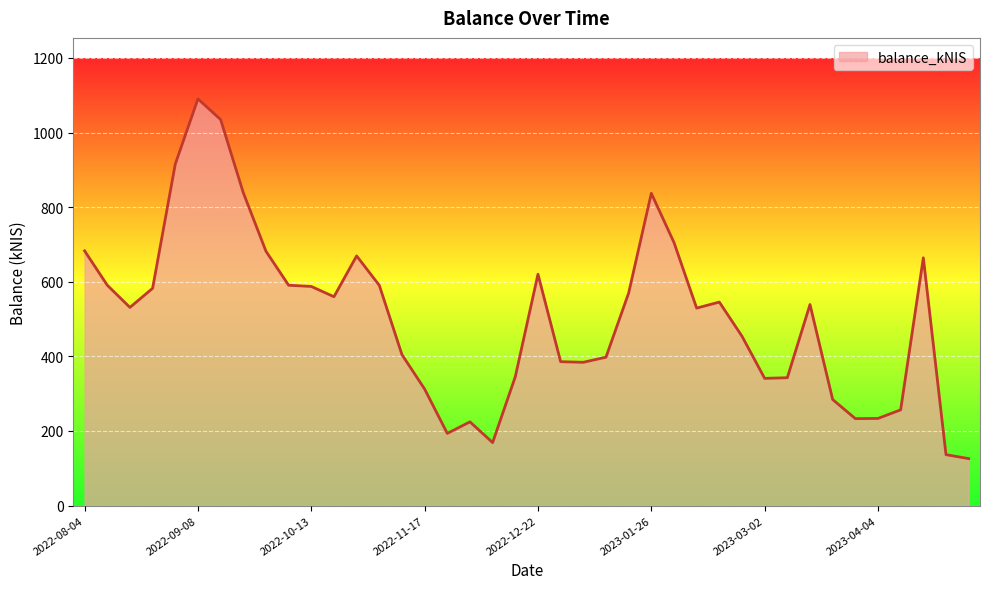

What is the minimum value shown in the chart?

125.8